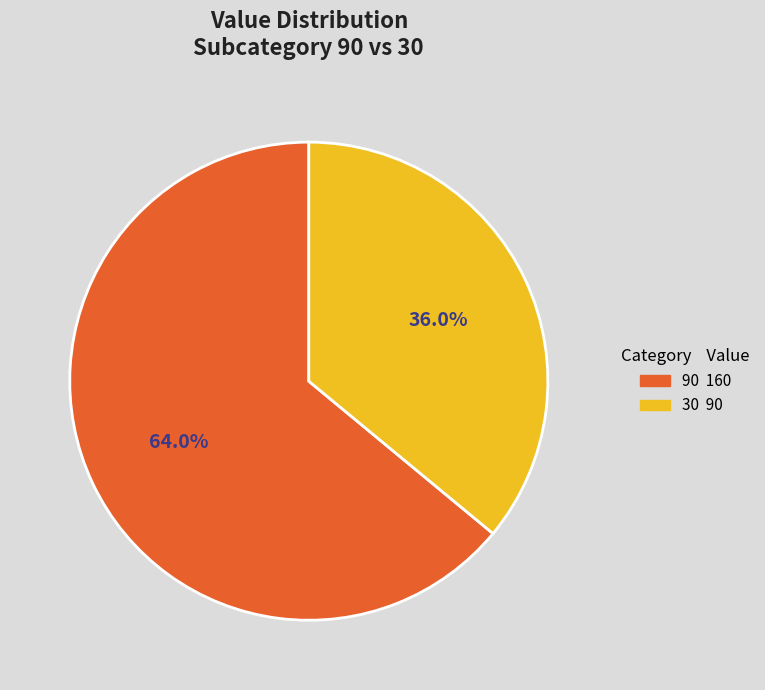

Between 90 and 30, which is larger?

90